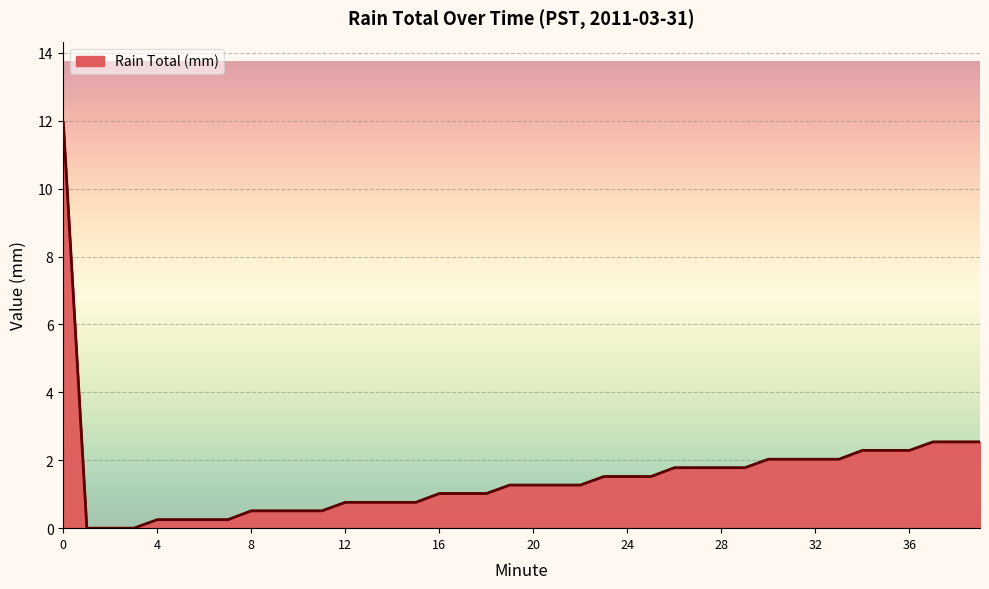

What is the greatest value displayed?

11.9